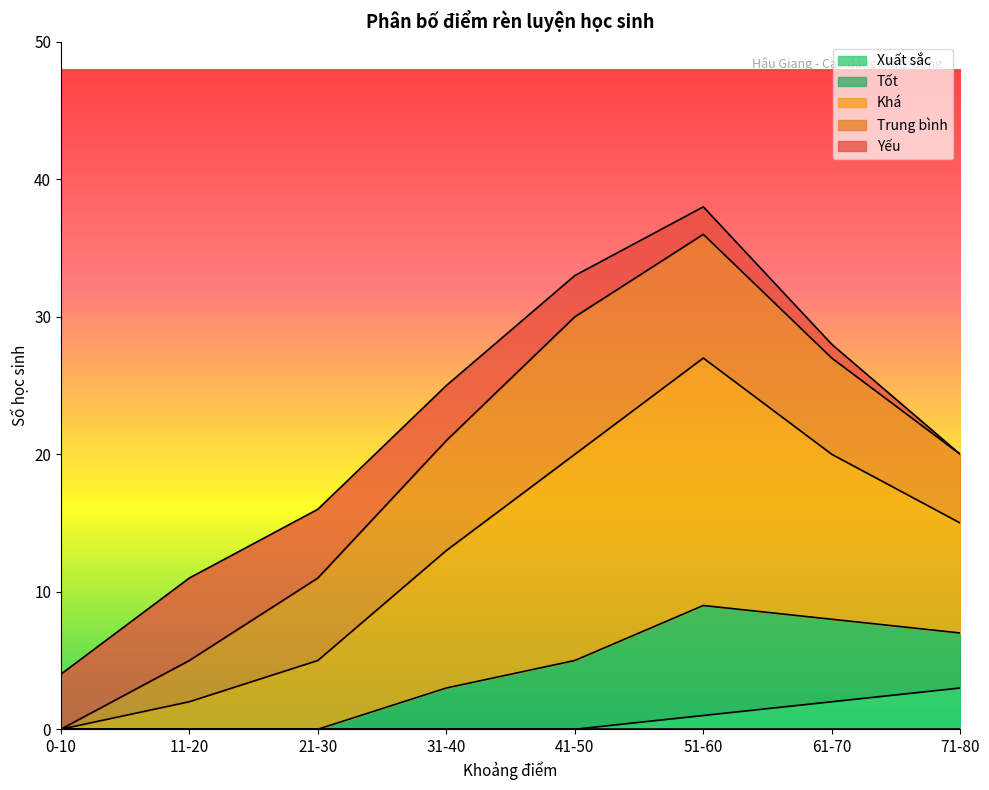

At which category does Tốt reach its first local peak?

51-60